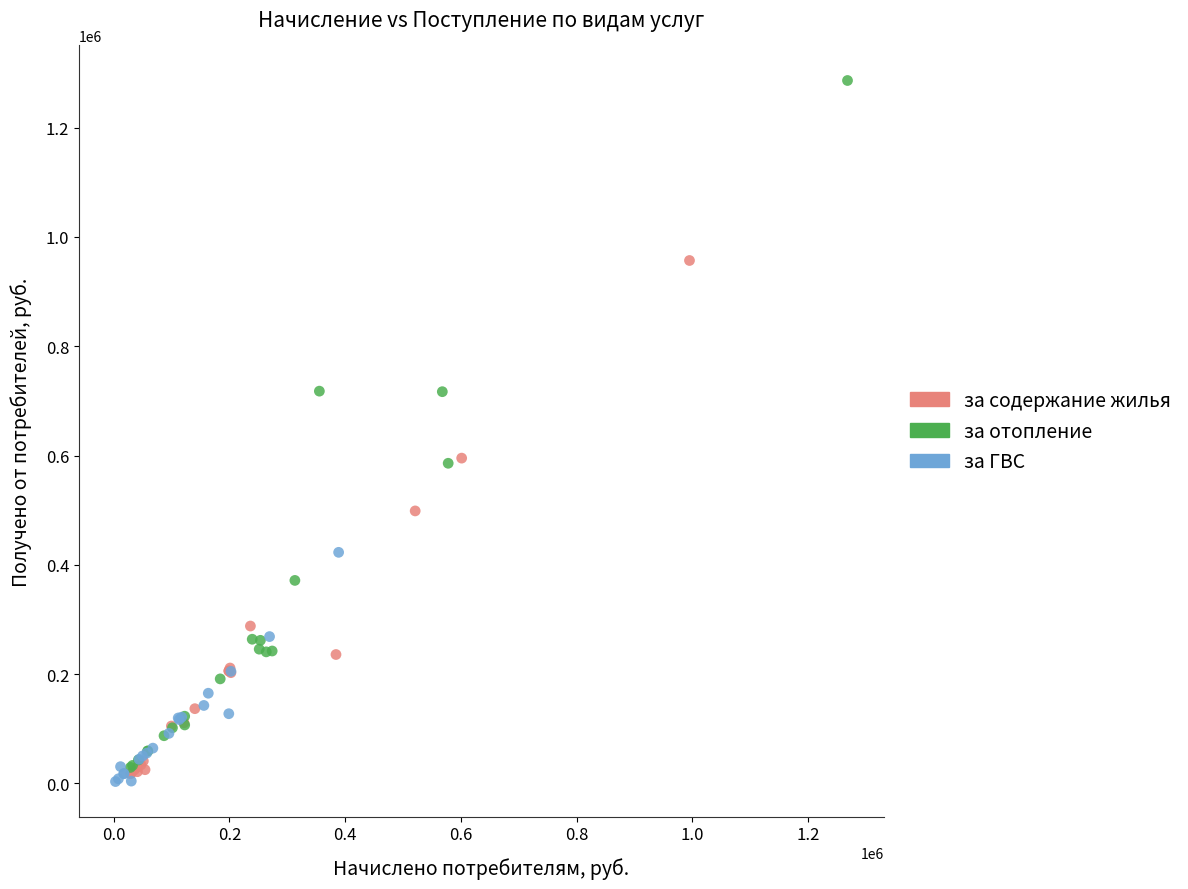

Which series has the largest Y range (max minus min)?

за отопление